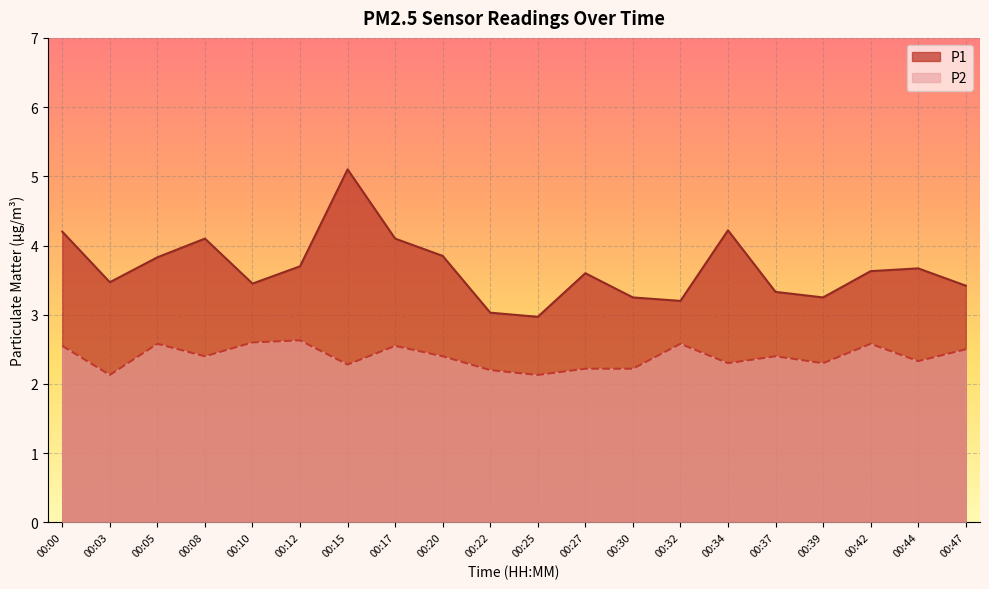

Where is the first local maximum for P1?

00:08